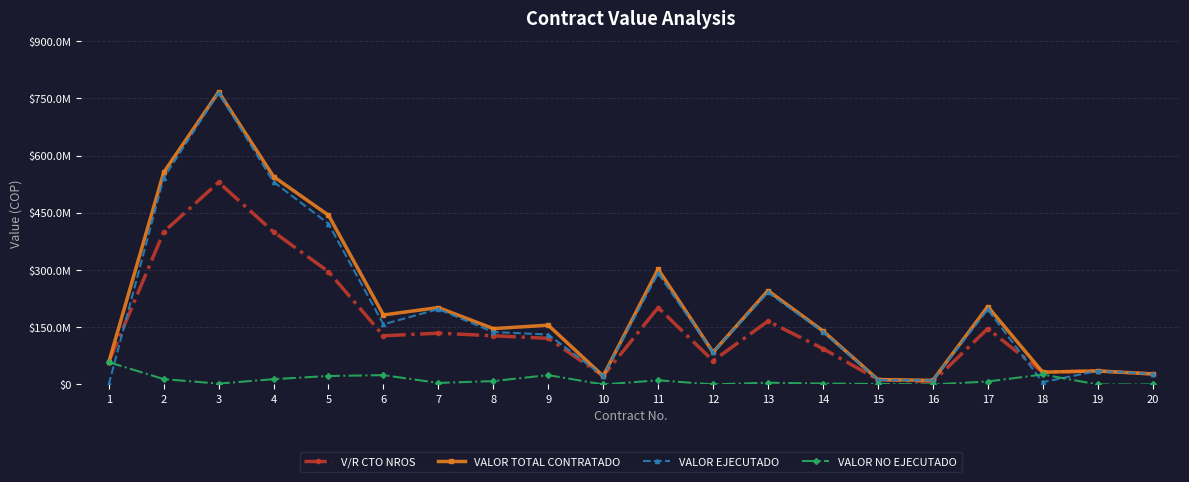

Which series has the largest total across all categories?

VALOR TOTAL CONTRATADO